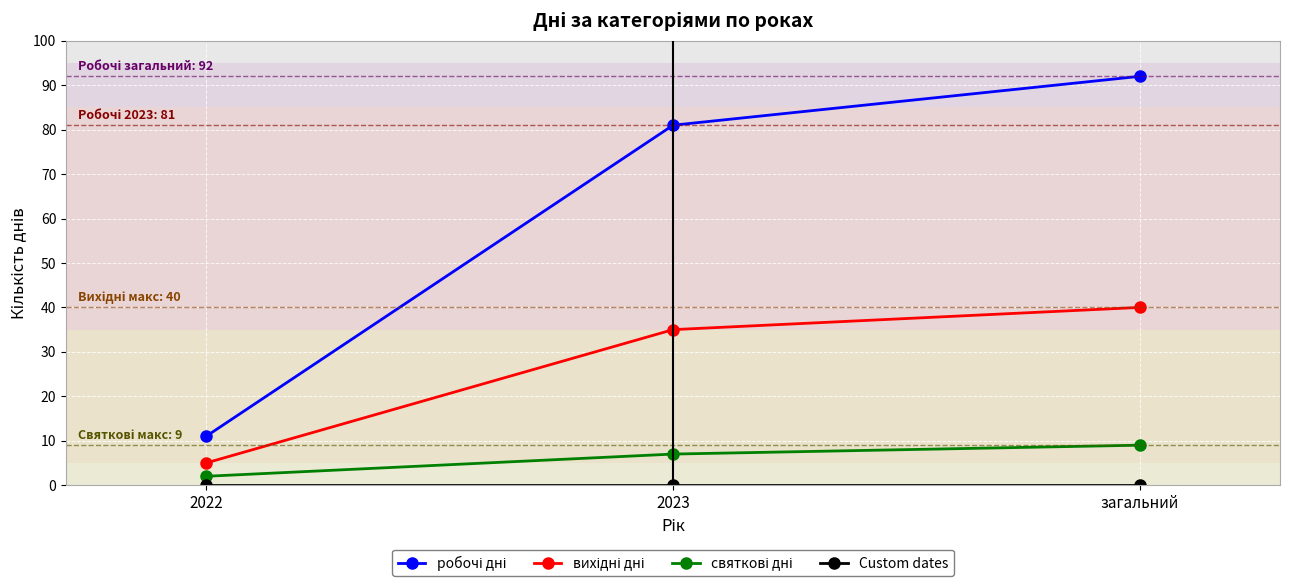

What is the total value across all series at 2023?

123